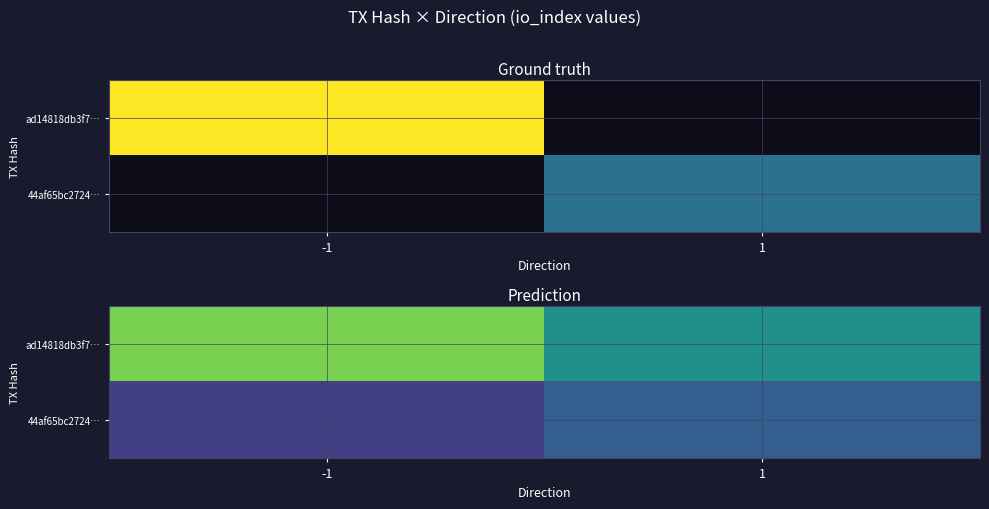

What is the total value across all series at 1?

6.4